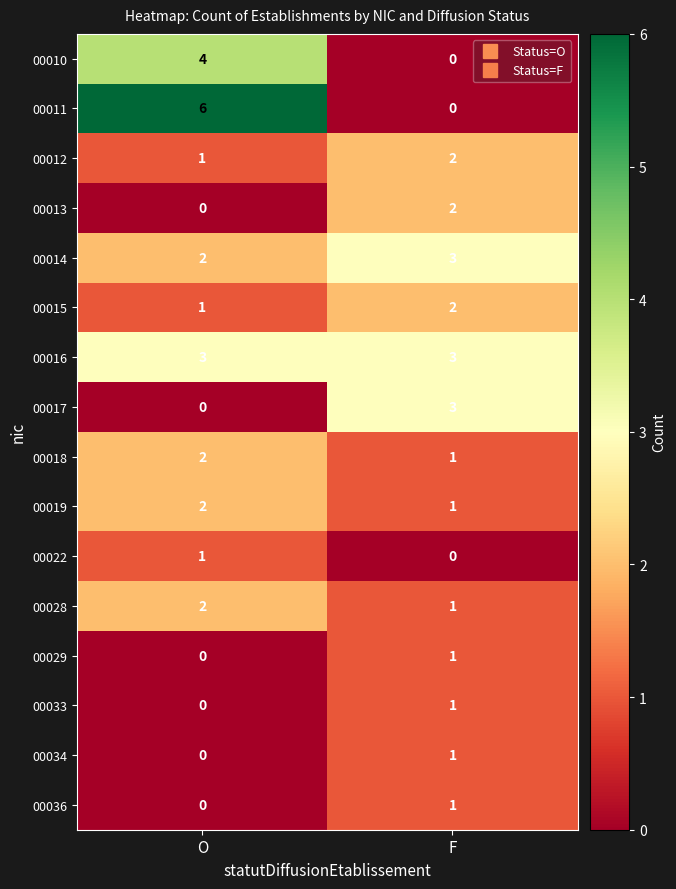

List the labels in order of 00018 value, smallest first.

F, O